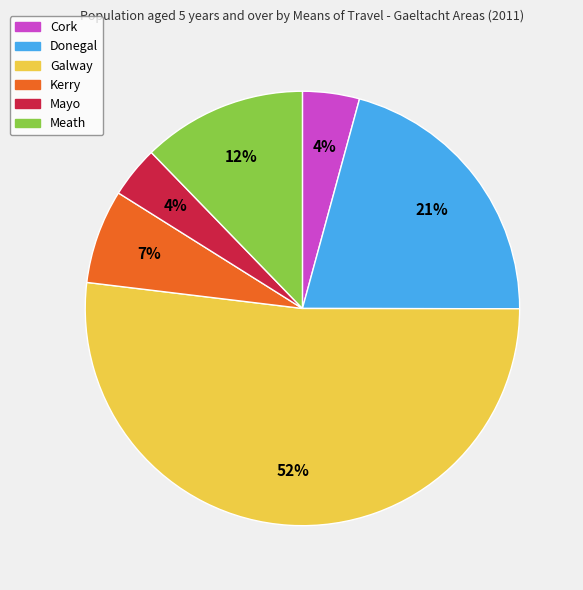

Do Meath and Cork together represent more than half of the pie?

No